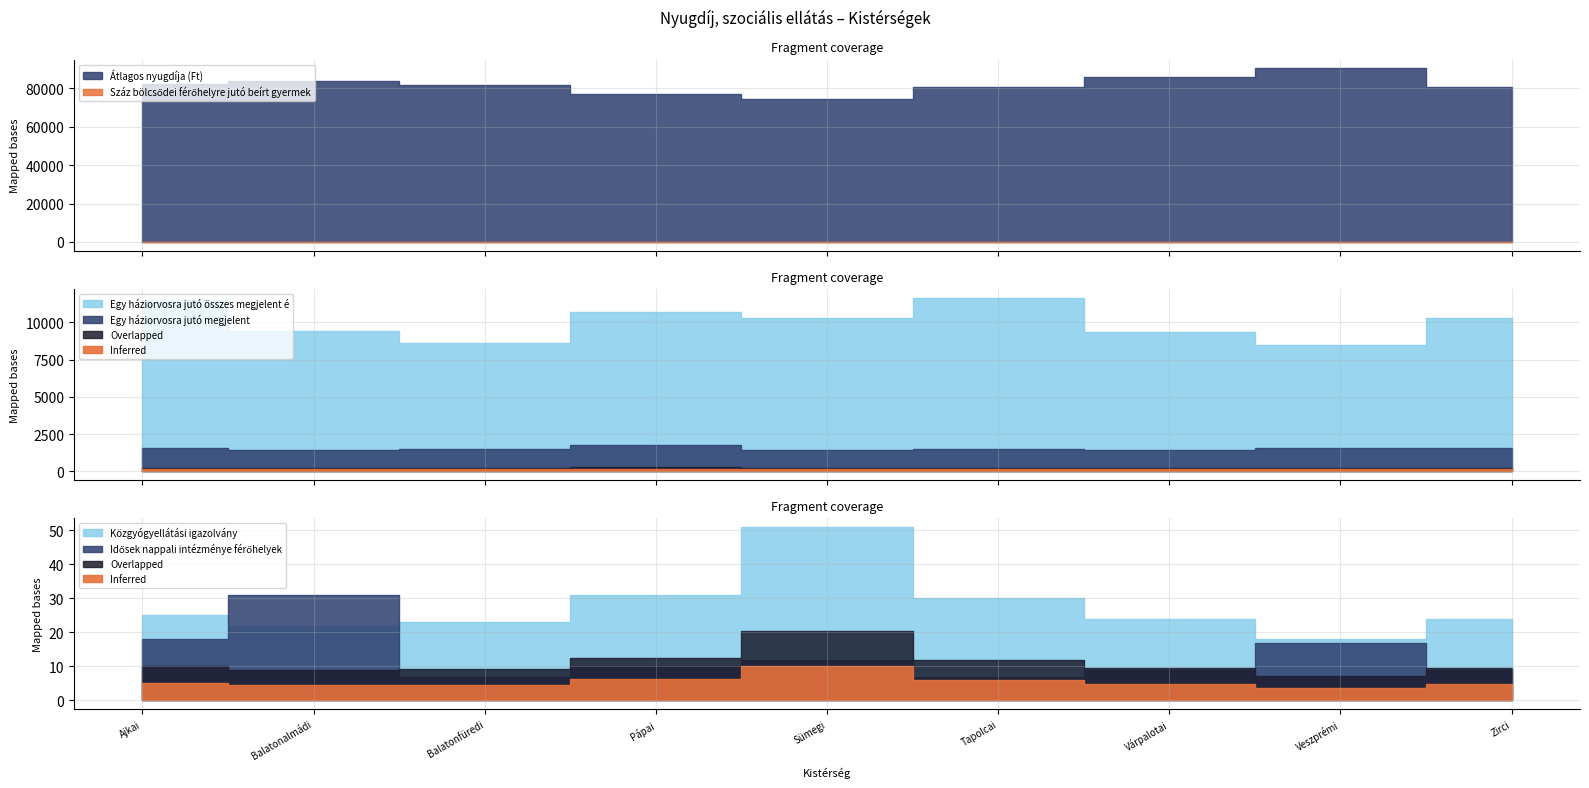

Between Várpalotai and Pápai, which is larger?

Várpalotai